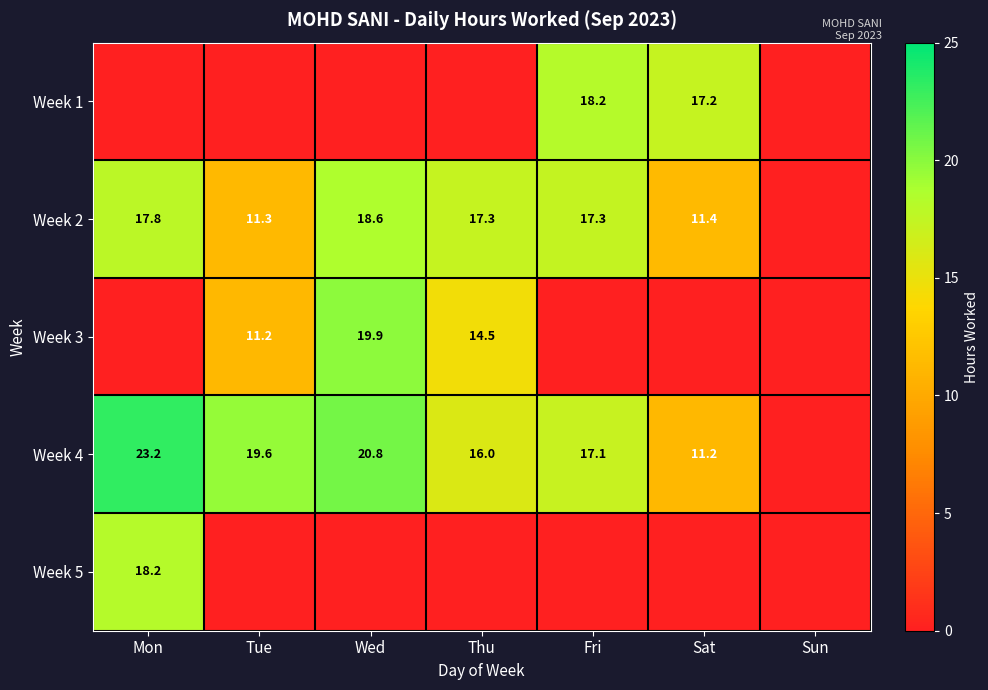

At how many categories does at least one series exceed 20?

2